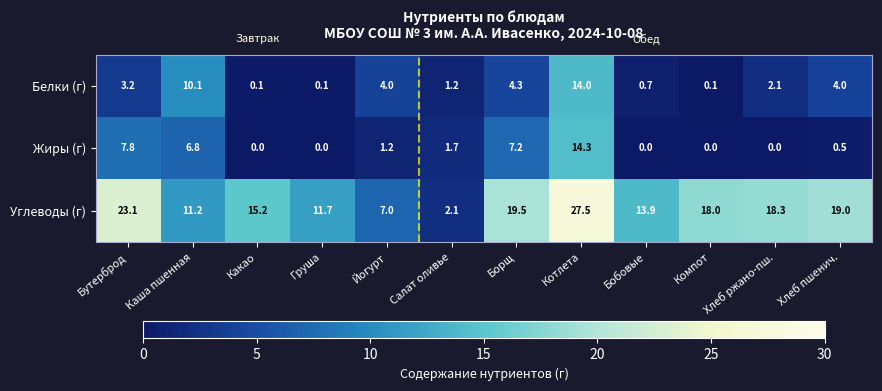

What is the maximum value for Белки (г)?

14.0